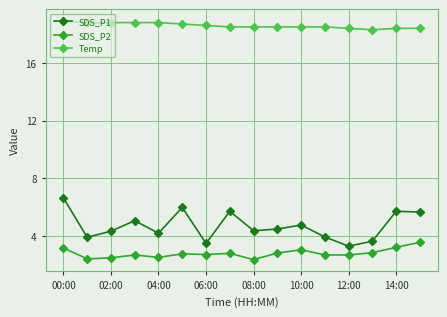

What is the maximum value for SDS_P1?

6.6